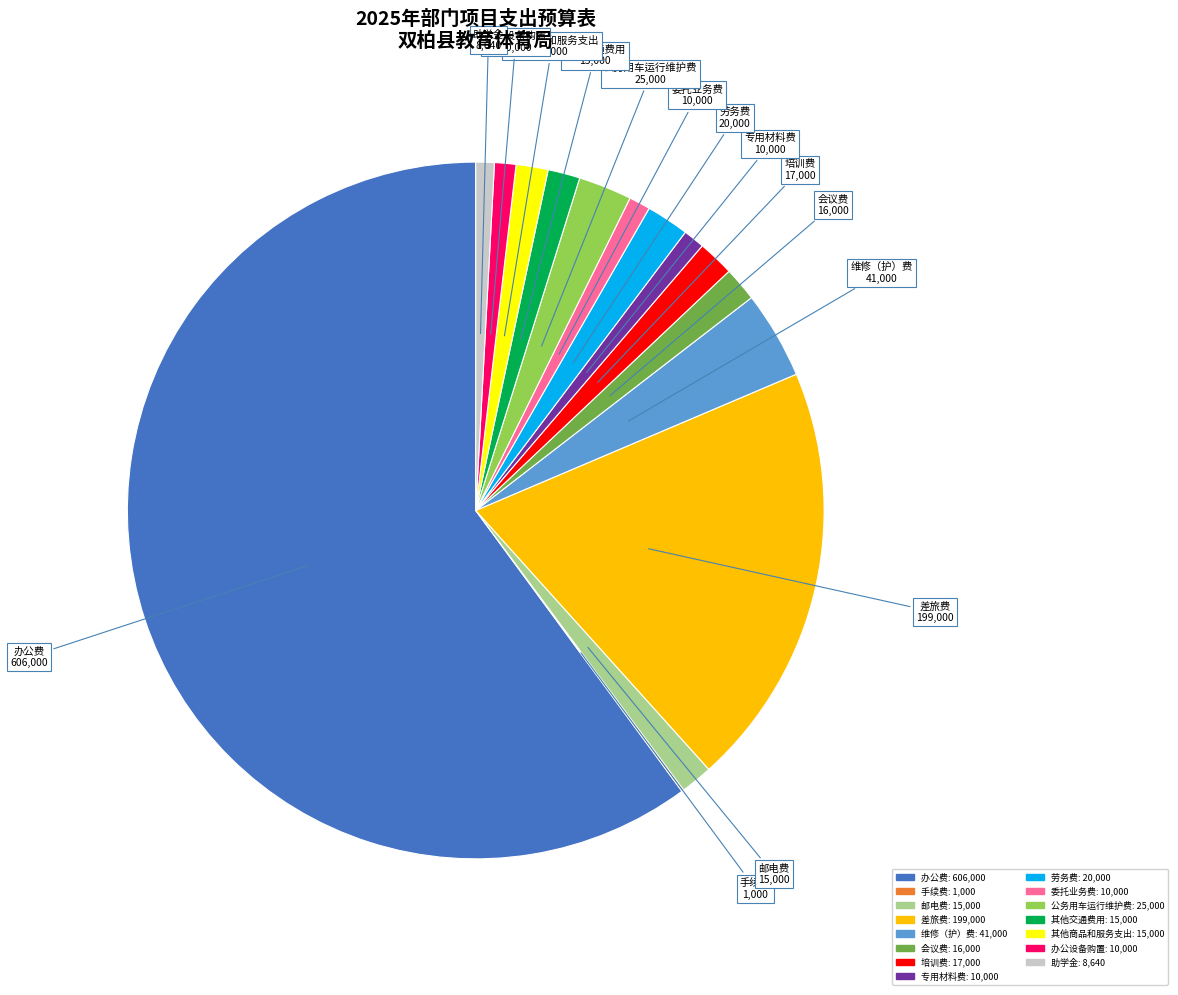

Which has a higher value, 其他交通费用 or 维修（护）费?

维修（护）费